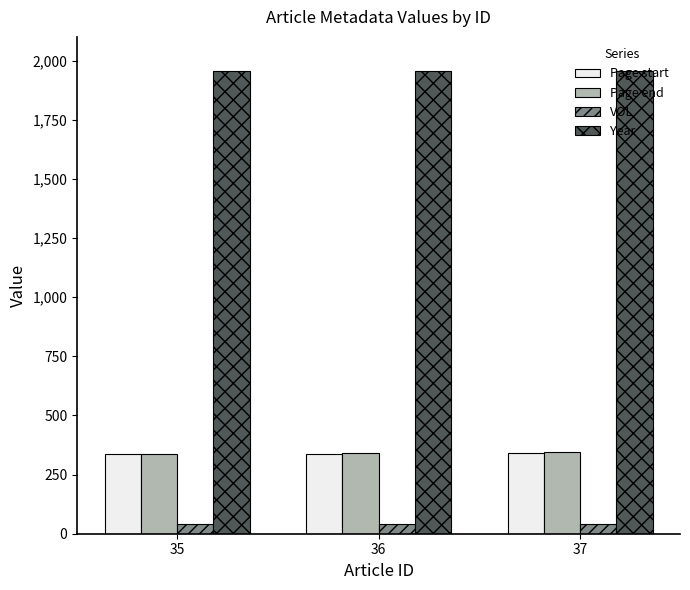

At how many categories does at least one series exceed 159?

3